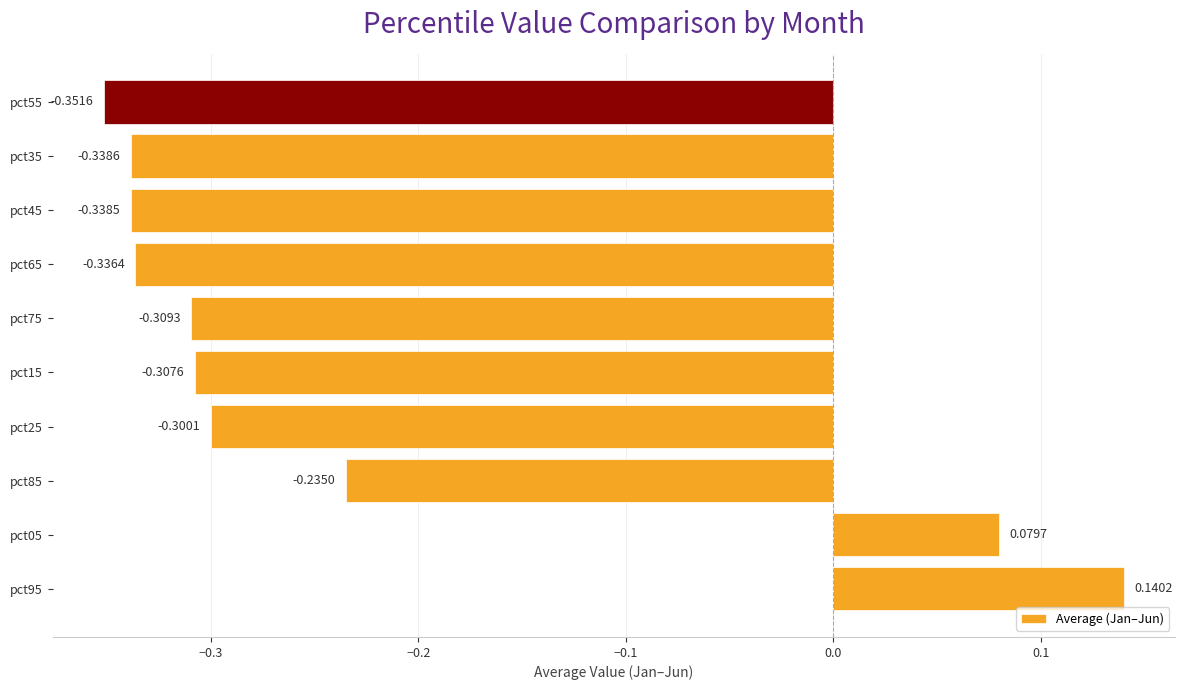

At which category does the chart reach its minimum across all series?

pct55